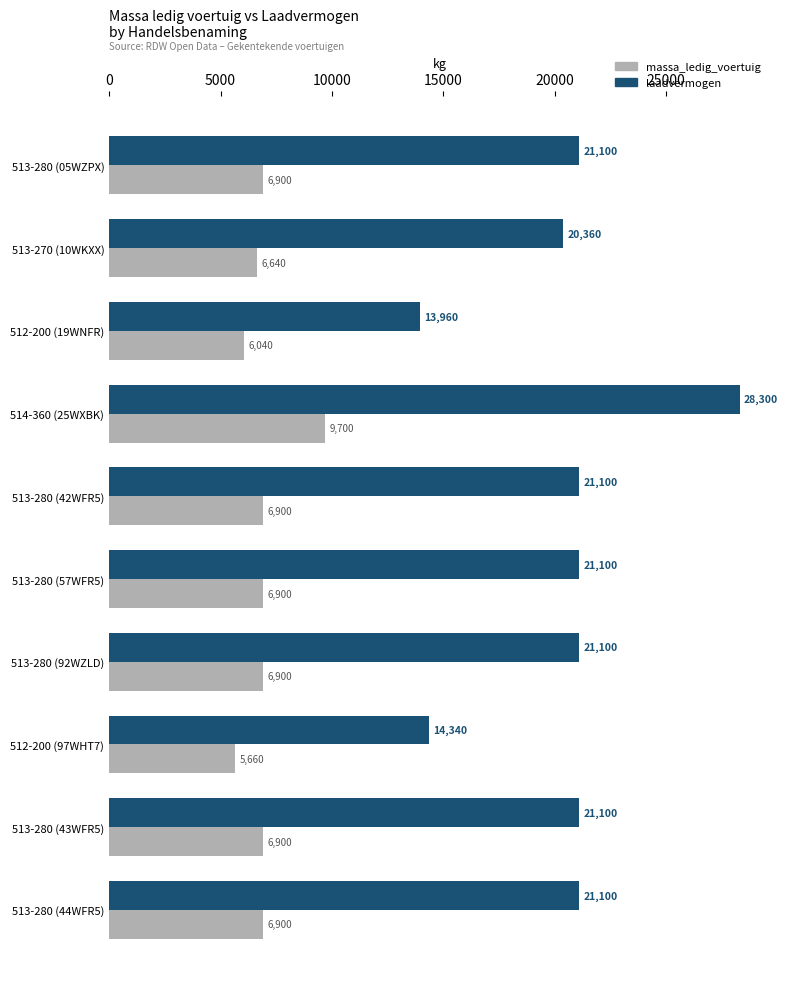

What is the smallest value displayed?

5660